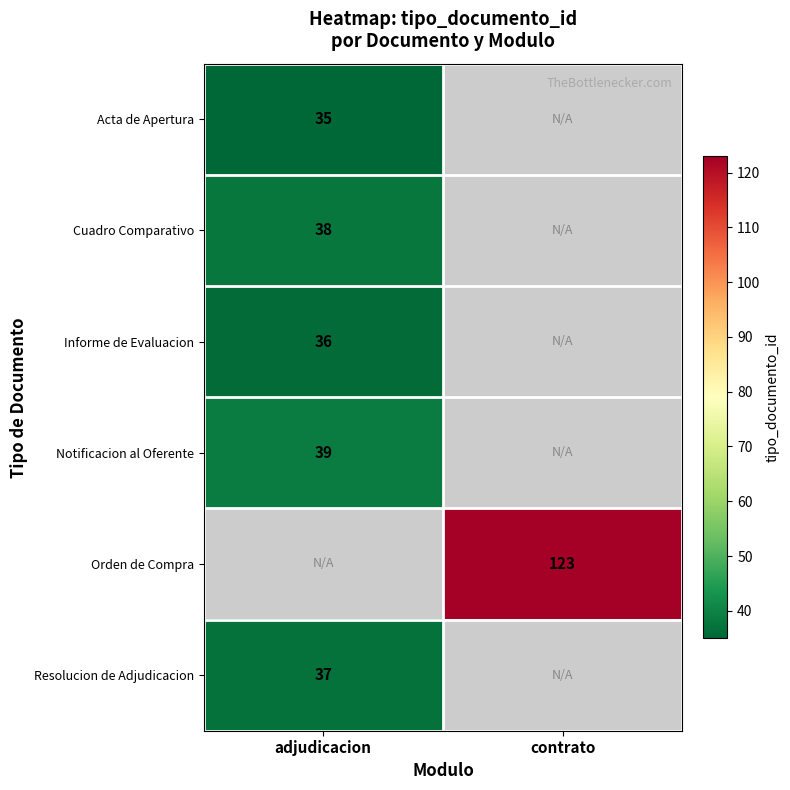

What is the difference between the highest and lowest values at adjudicacion?

4.0